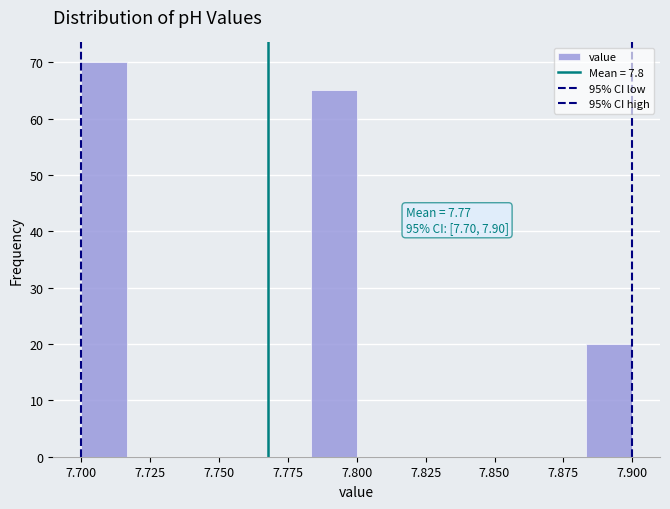

Around what value on the x-axis is the tallest bar? Give the approximate position of its centre, as read against the axis.

7.710